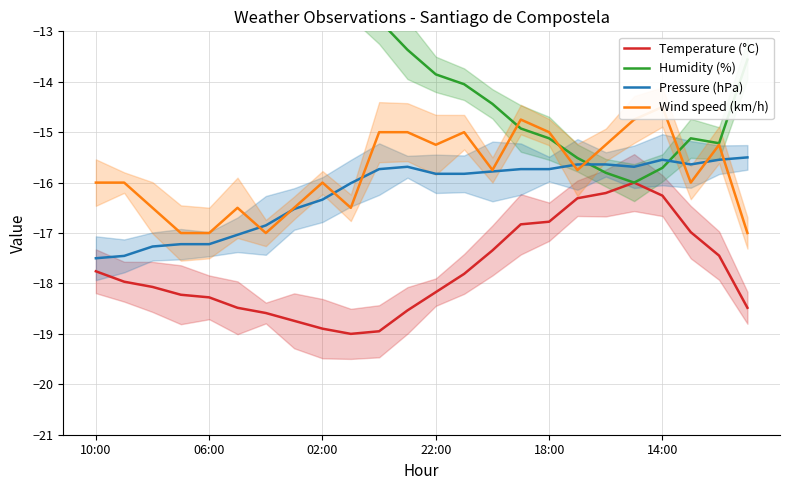

At which label does Humidity (%) first exceed -13?

10:00